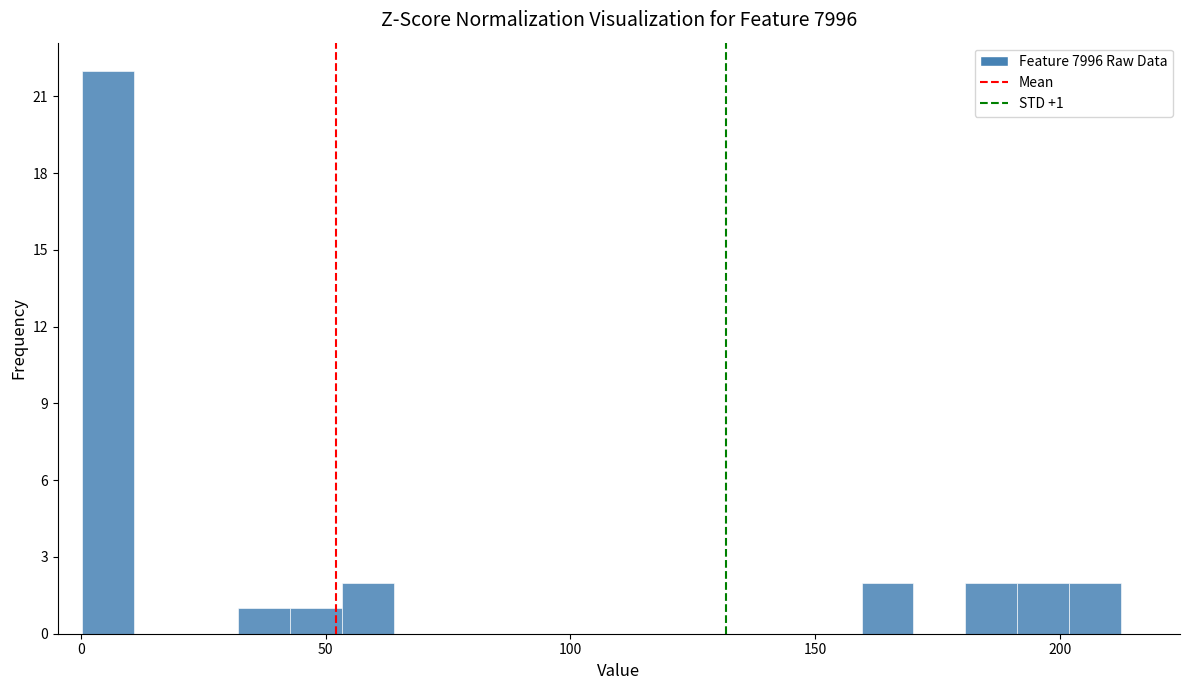

Around what value on the x-axis is the tallest bar? Give the approximate position of its centre, as read against the axis.

5